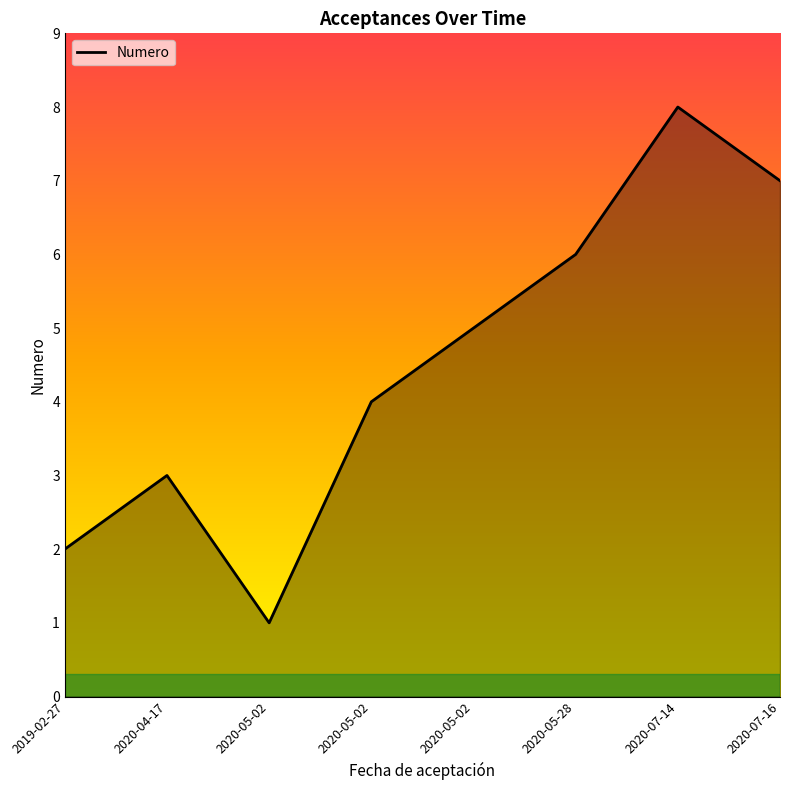

How many categories are shown in the chart?

8